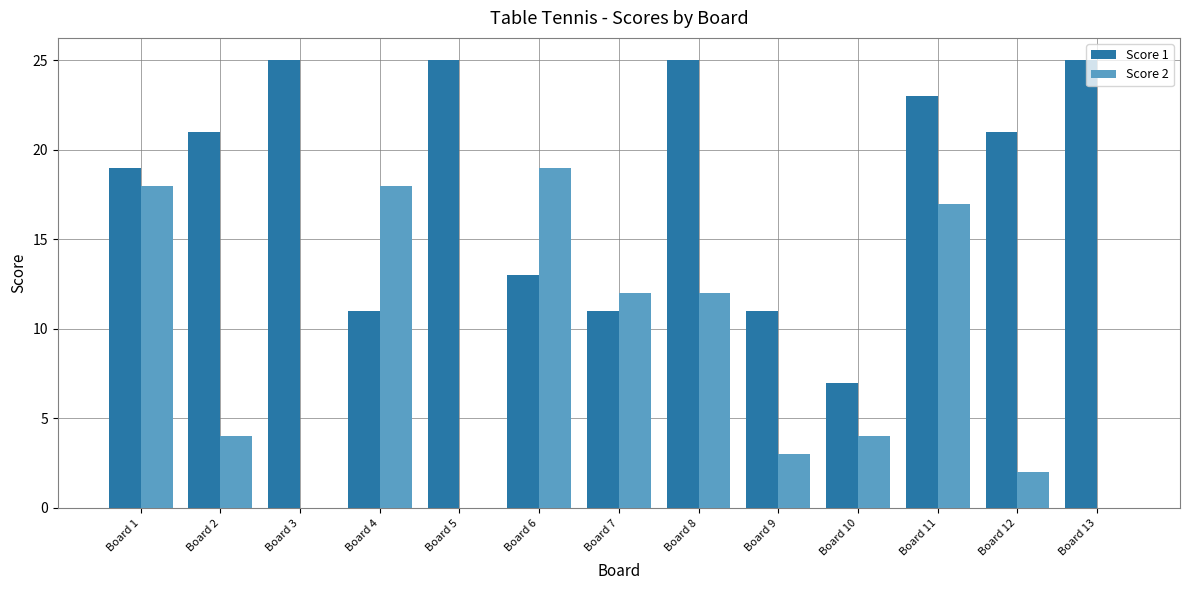

Read the Score 2 value at Board 6.

19